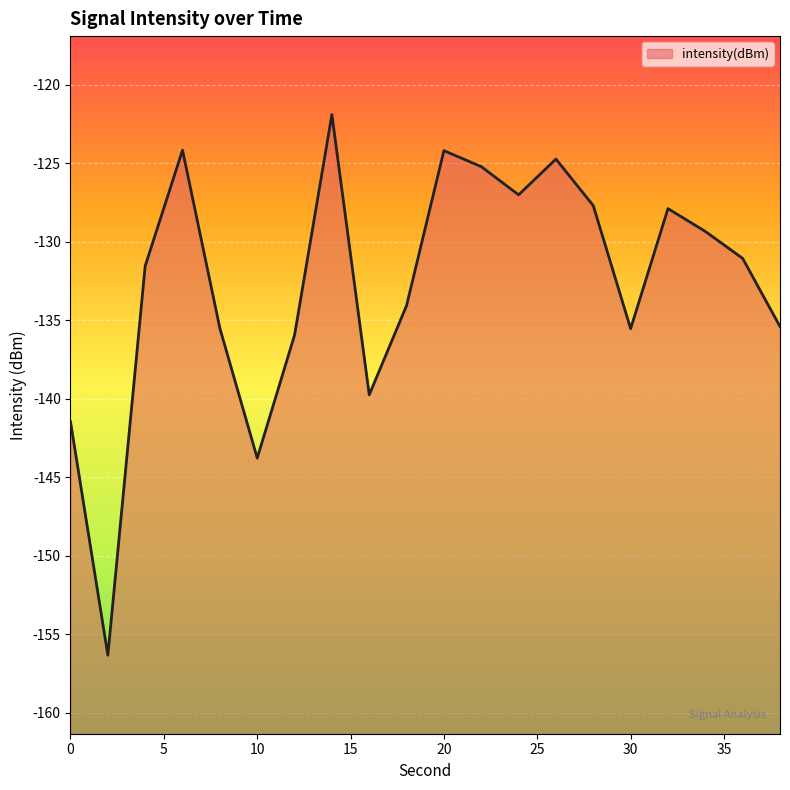

What is the difference between the values at 38 and 8?

0.1